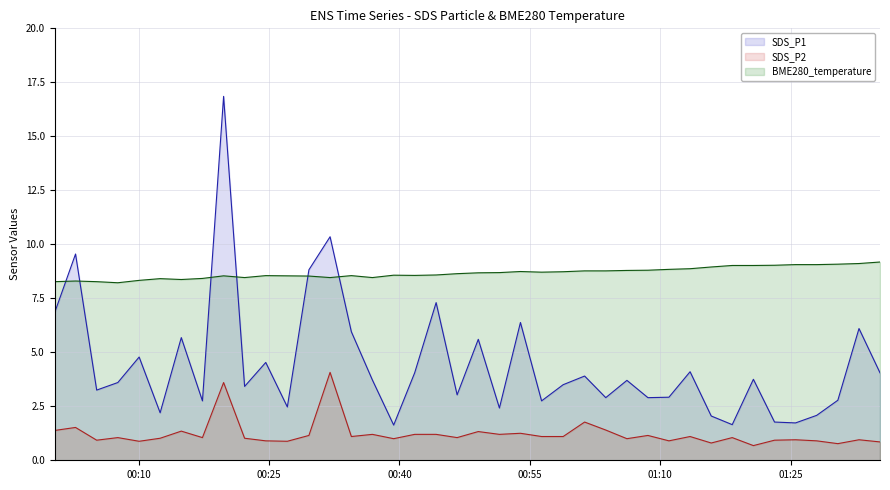

What is the smallest value displayed?

0.7